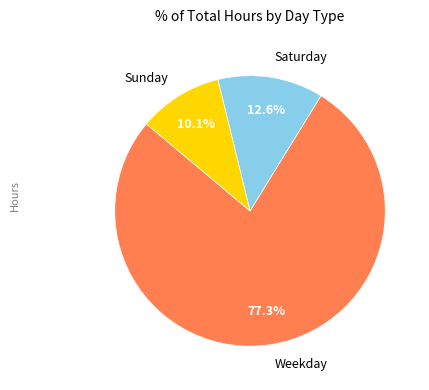

Is there any slice that represents more than half of the pie?

Yes